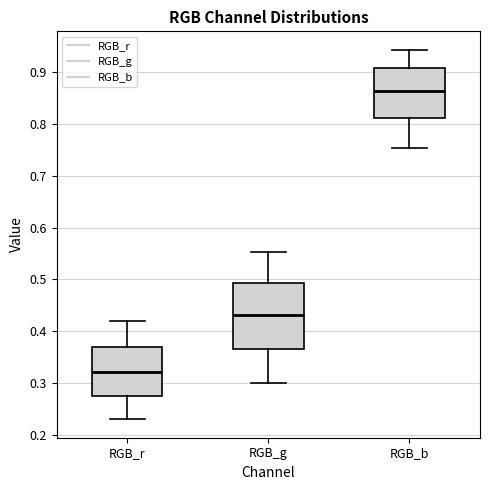

Reading left to right, transcribe this box plot: for each box, give where its median line is, the range the box spans, and where its two whiskers end, as read against the y-axis. The values are not printed on the chart, so give them approximately, as read against the axis.

RGB_r: median 0.32, box 0.27 to 0.37, whiskers 0.23 to 0.42
RGB_g: median 0.43, box 0.37 to 0.49, whiskers 0.30 to 0.55
RGB_b: median 0.86, box 0.81 to 0.91, whiskers 0.75 to 0.94